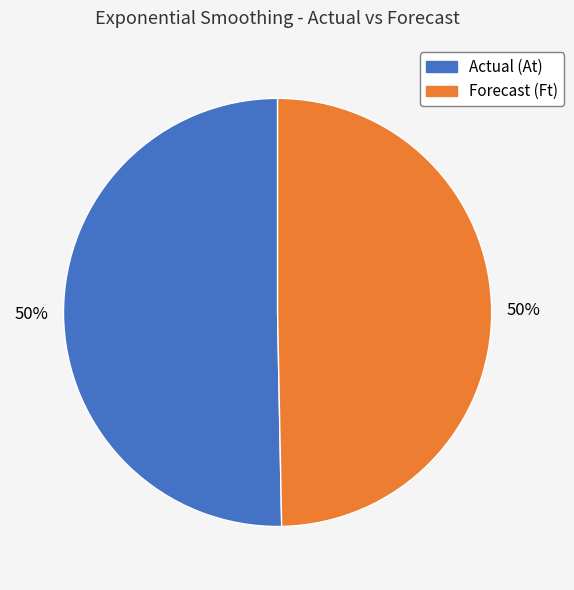

How many segments does this pie chart have?

2